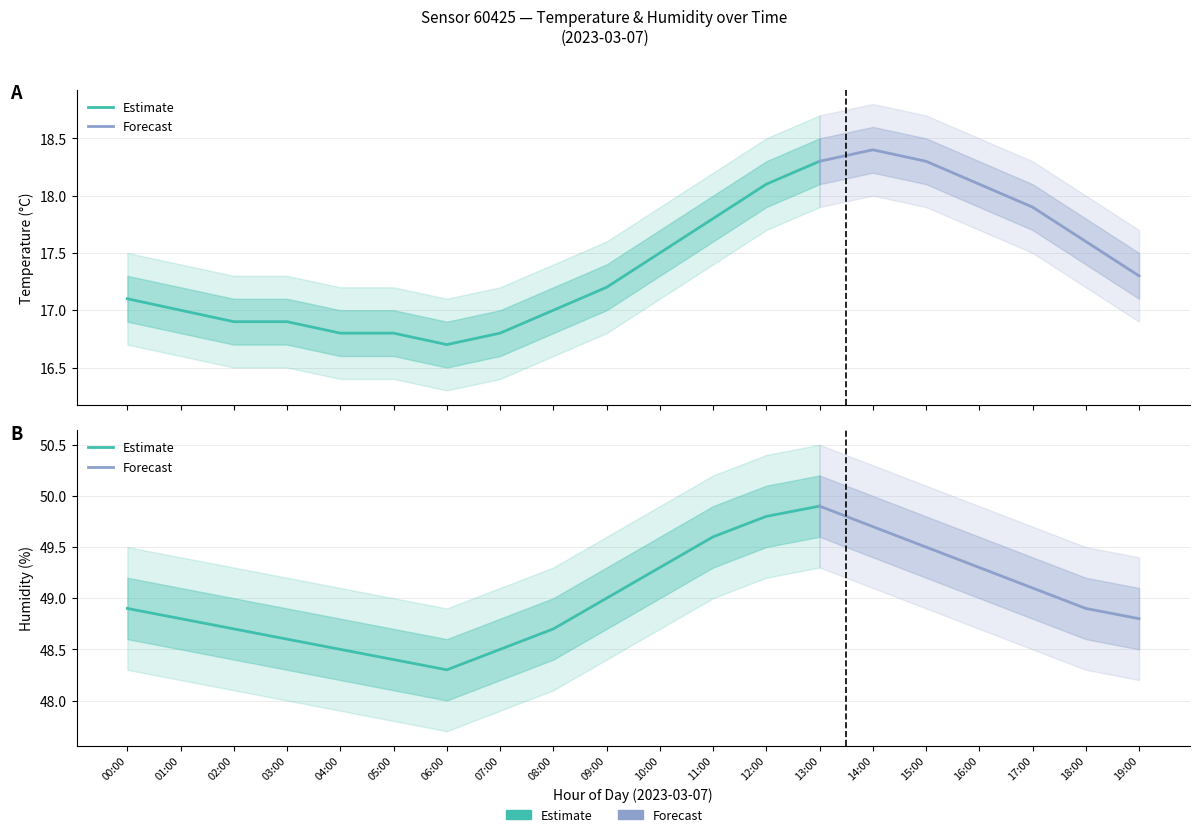

What is the value of the humidity point at the 9th from the left?

48.7